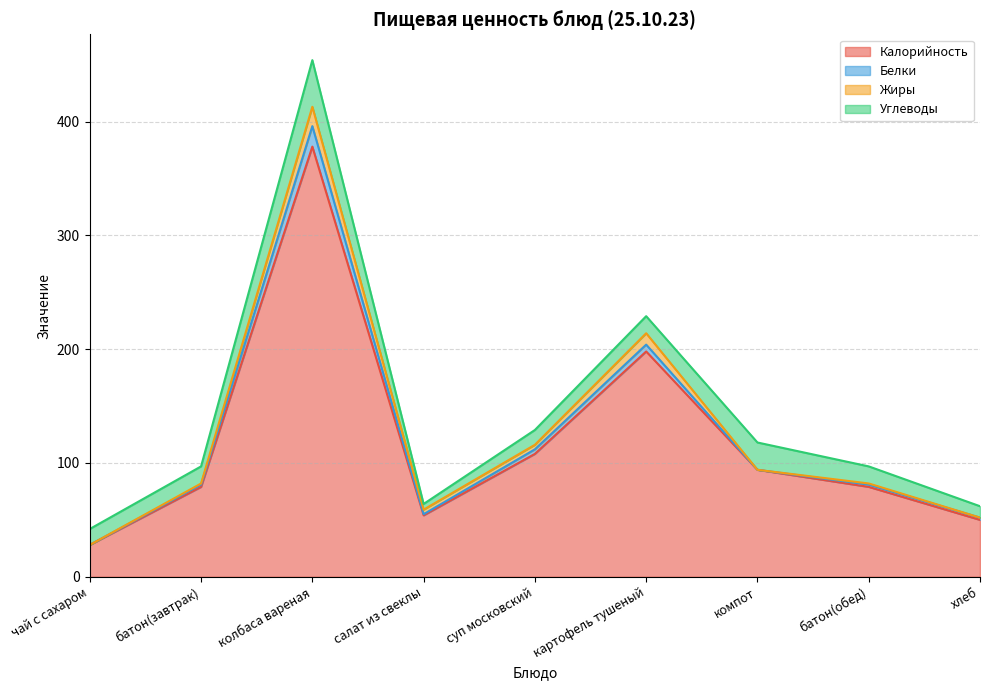

At how many categories does at least one series exceed 22?

9